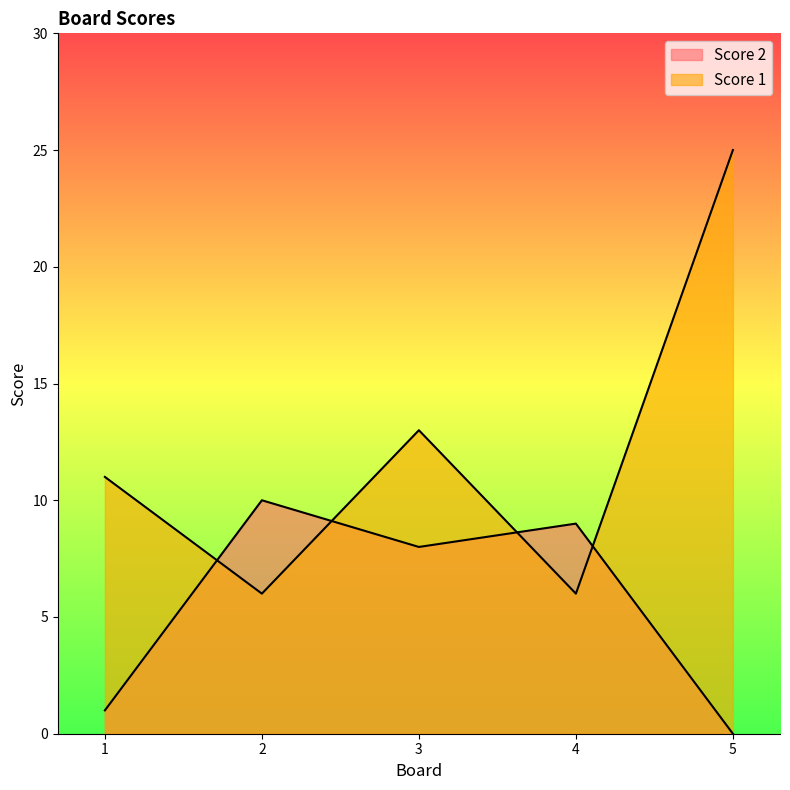

Reading left to right, what are all the values shown in this chart?

Score 2: 1	10	8	9	0
Score 1: 11	6	13	6	25